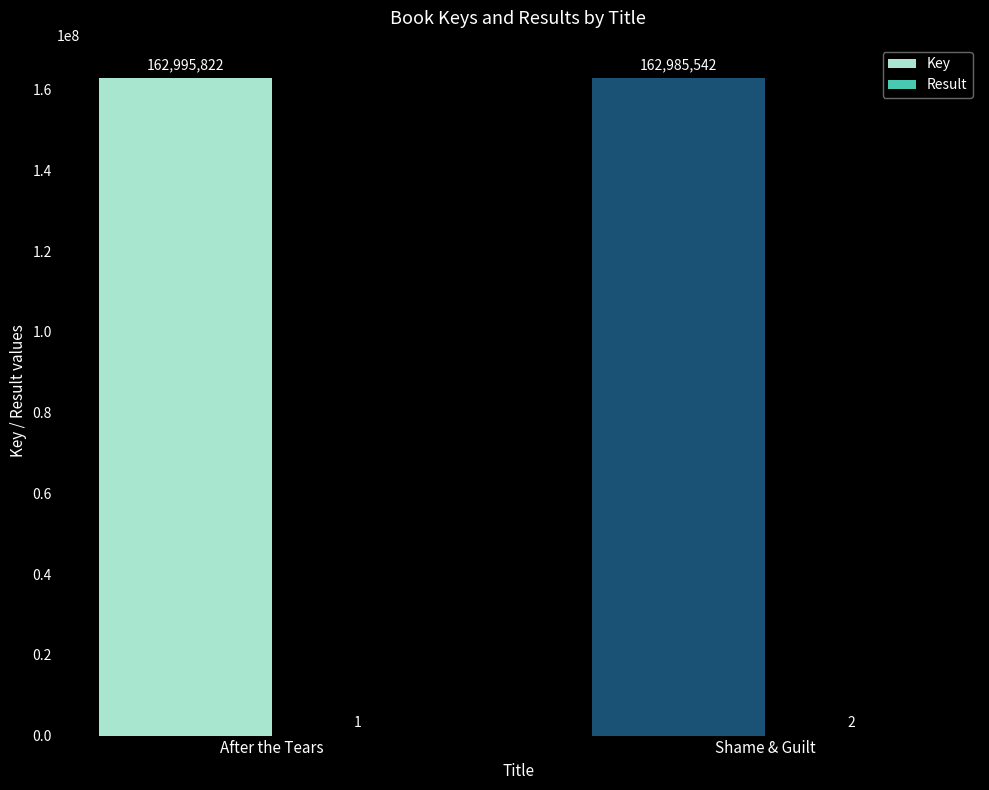

What is the sum of the Key values at Shame & Guilt and After the Tears?

325981364